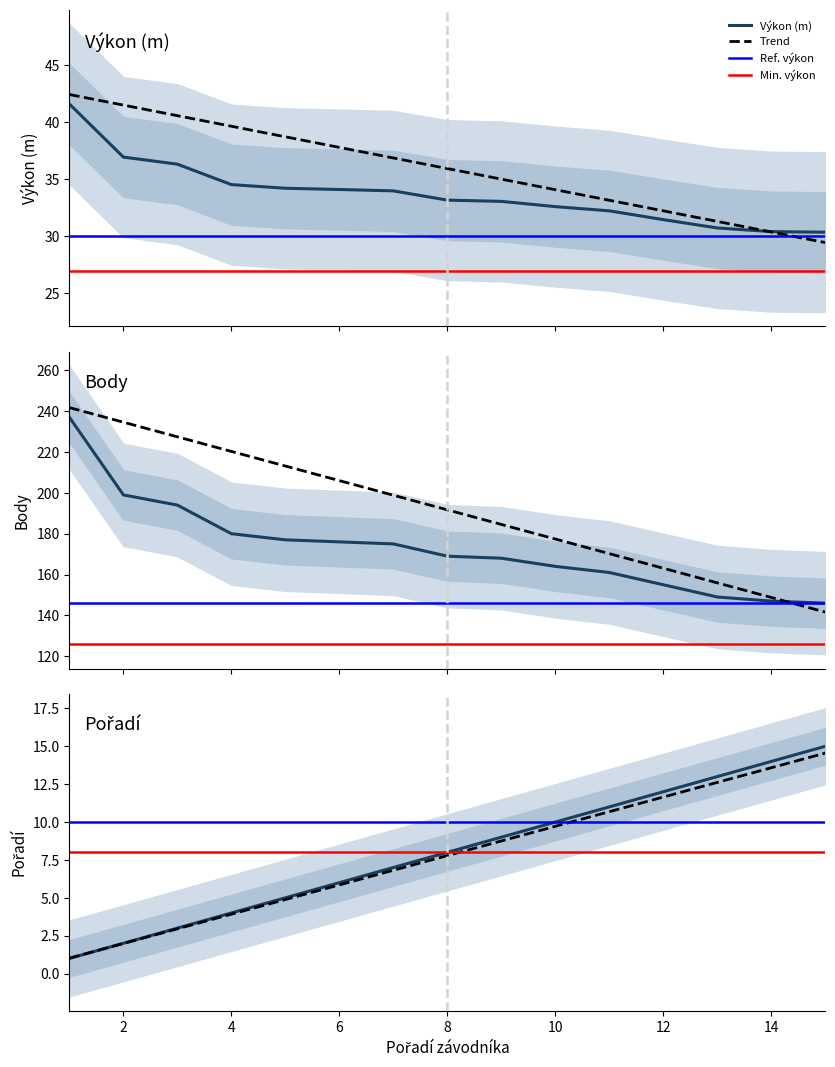

True or false: Pořadí has a value of 64.2 at 6.

False